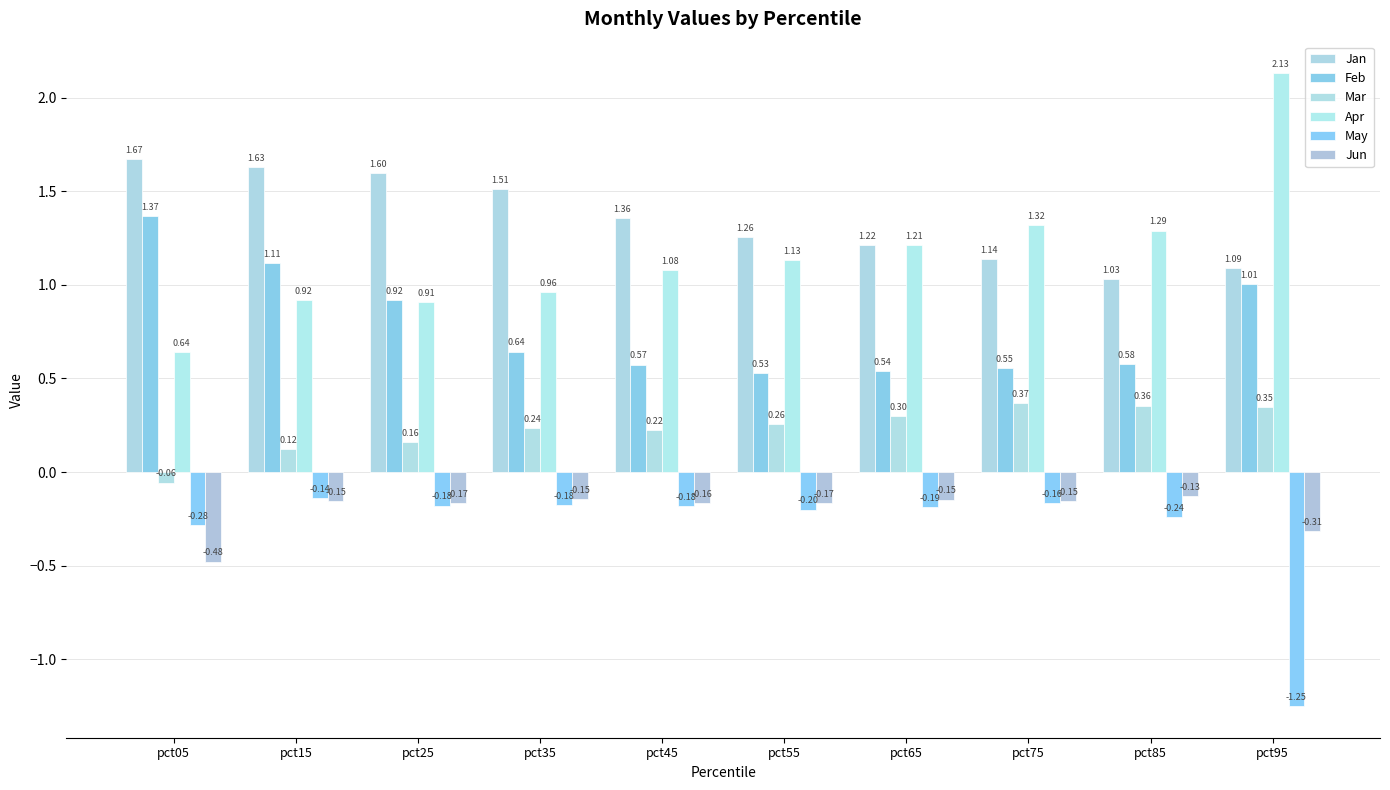

True or false: Jan has a value of 1.0 at pct35.

False